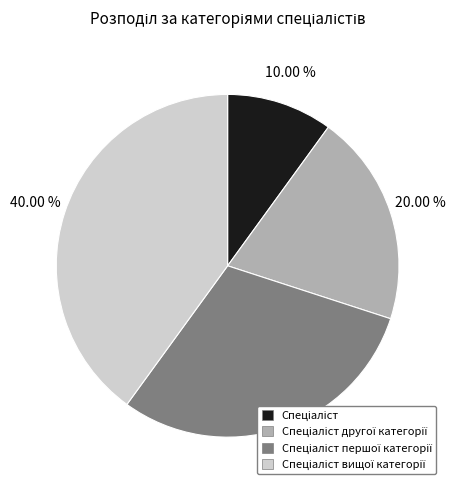

To the nearest percent, what is the difference between the largest and smallest slice percentages?

30%